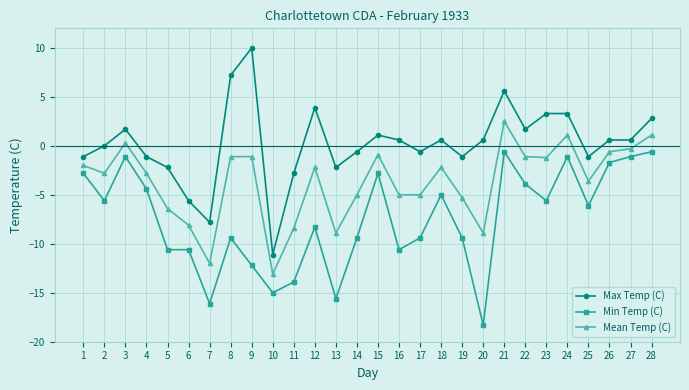

True or false: Min Temp (C) and Max Temp (C) intersect in this chart.

False